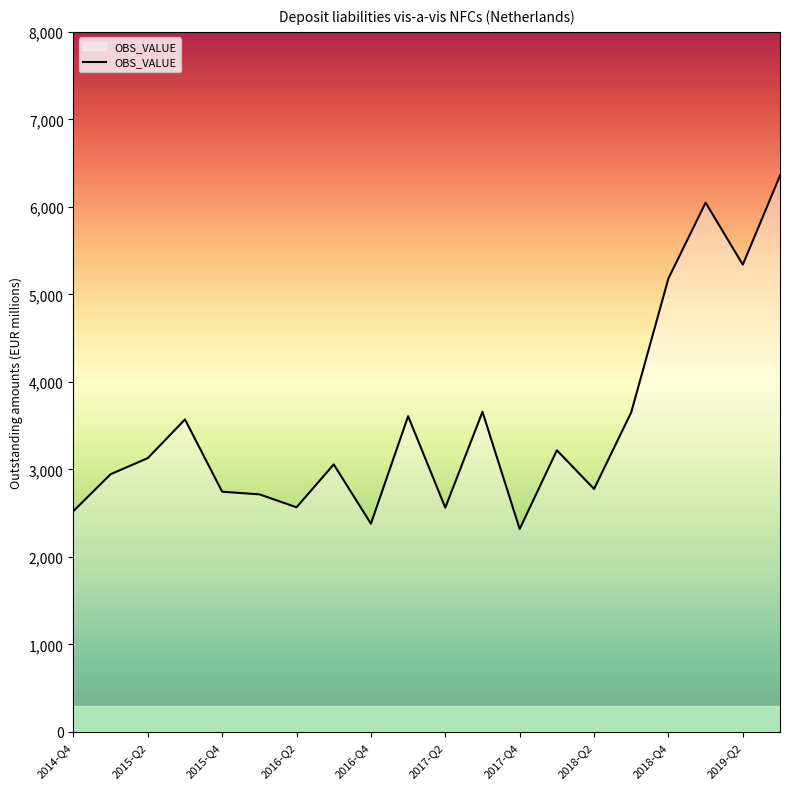

What is the difference between the maximum and minimum values?

4038